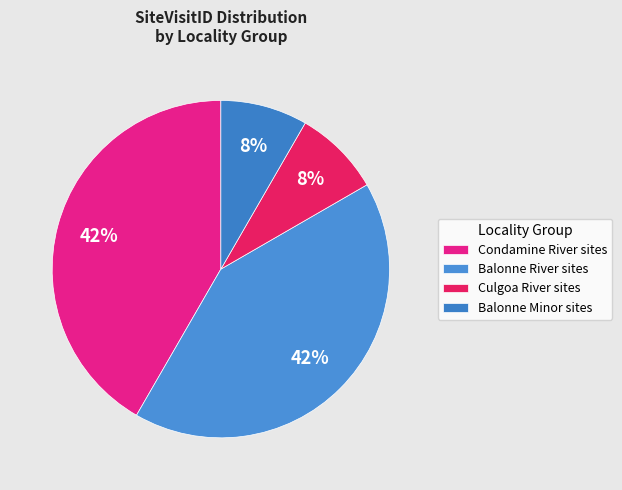

Is there a majority slice in this chart?

No